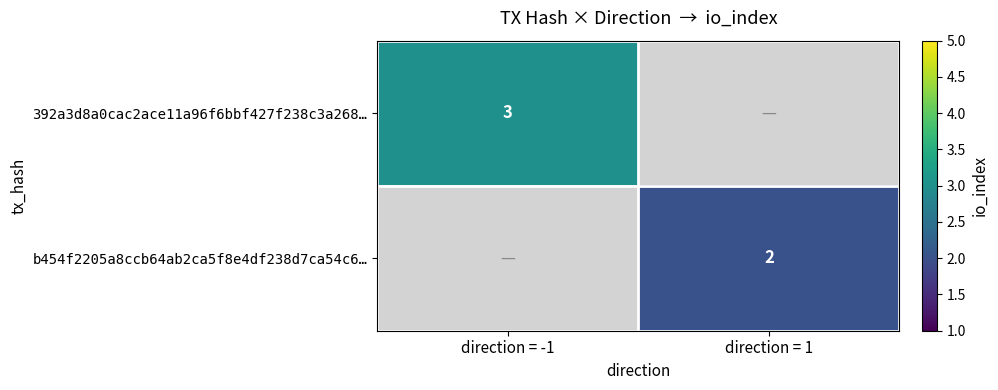

Is it true that b454f2205a8ccb64ab2ca5f8e4df238d7ca54c6… equals 2 at direction = 1?

True